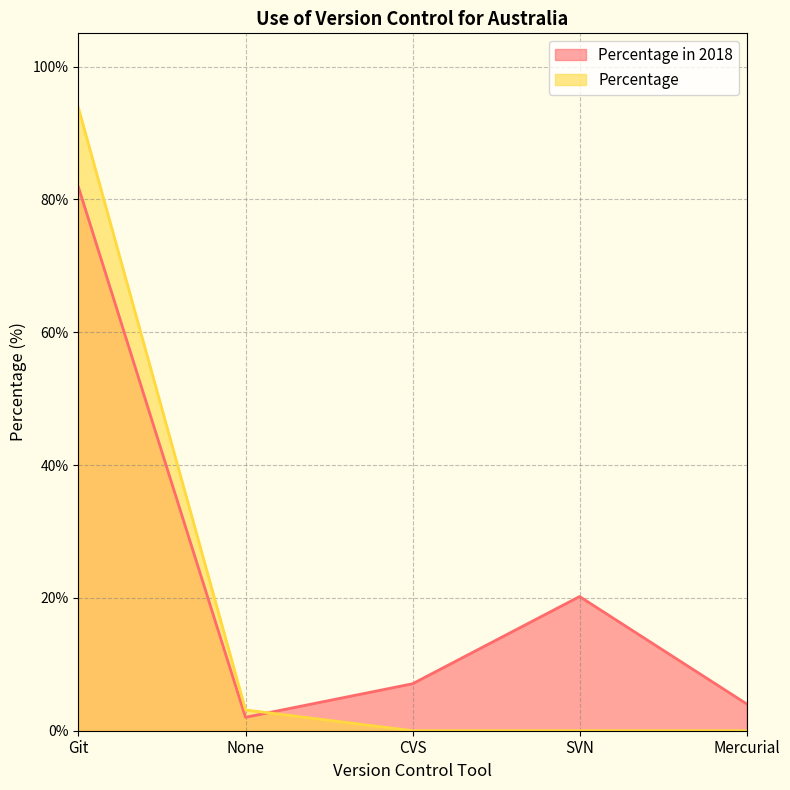

Rank the series by their average value, from lowest to highest.

Percentage, Percentage in 2018